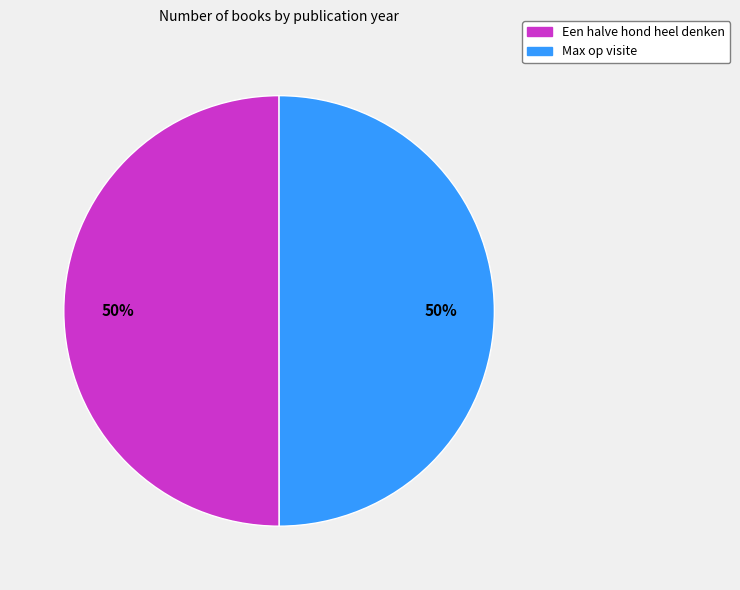

Do Max op visite and Een halve hond heel denken together represent more than half of the pie?

Yes